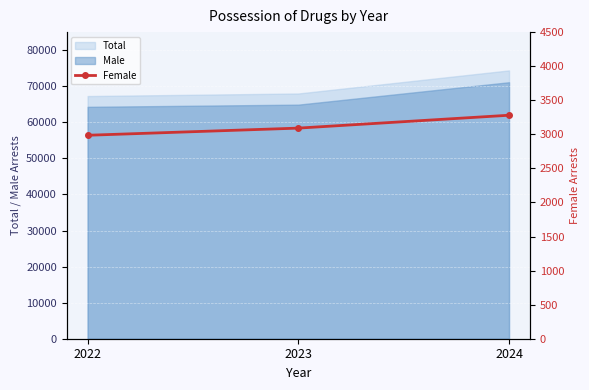

Which has a higher value, 2024 or 2022?

2024